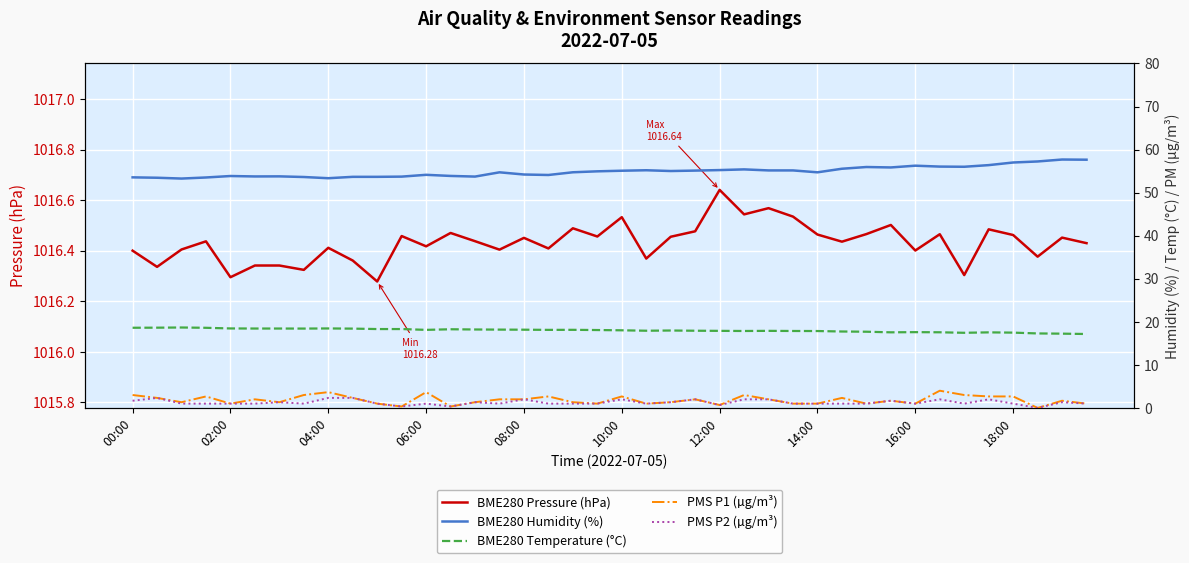

True or false: BME280 Pressure (hPa) has a value of 711.2 at 02:00.

False